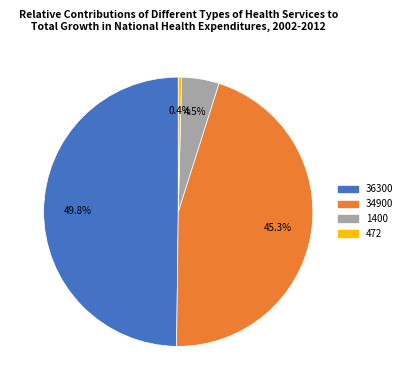

What is the ratio of the value at 36300 to the value at 472?

125.9